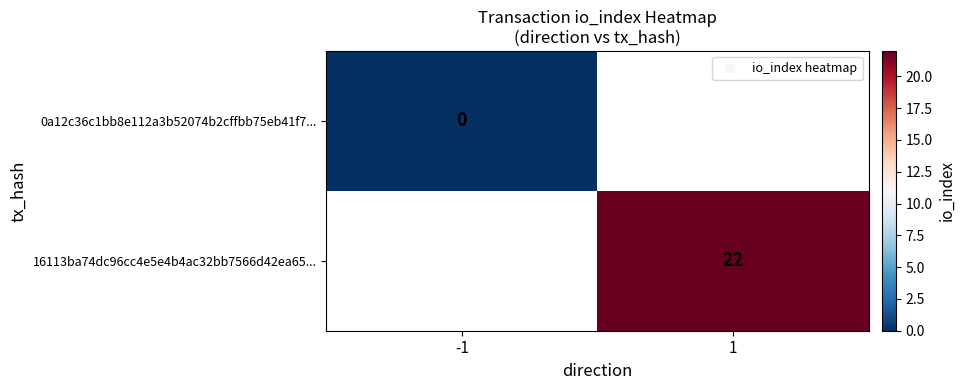

Where is 0a12c36c1bb8e112a3b52074b2cffbb75eb41f7... nearest to the value 0?

-1